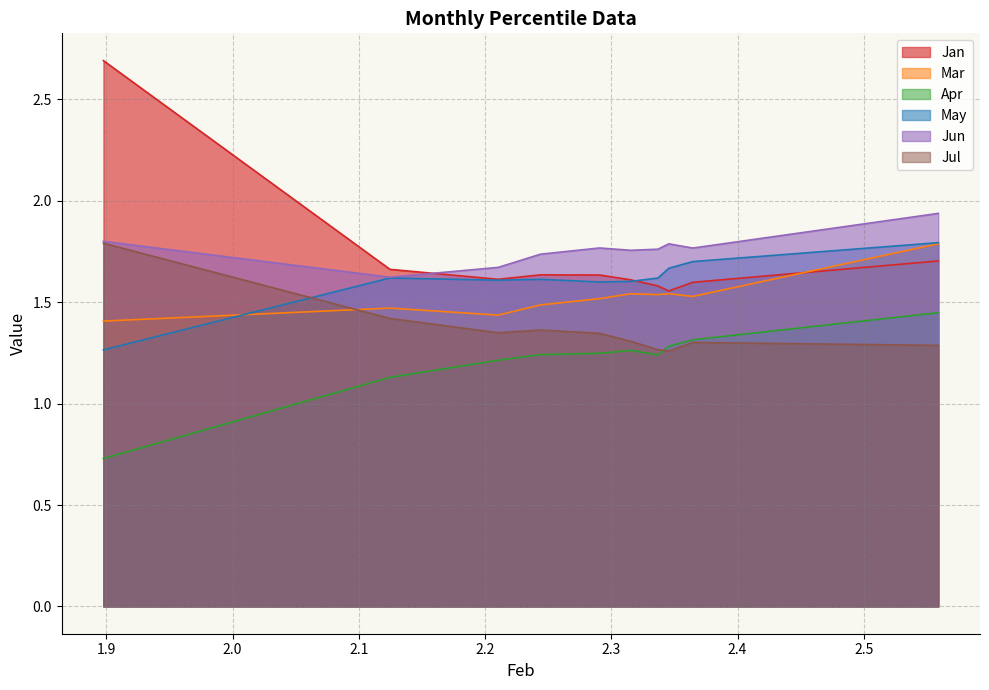

Reading left to right, extract all data points from this chart.

Jan: 2.7	1.7	1.6	1.6	1.6	1.6	1.6	1.6	1.6	1.7
Mar: 1.4	1.5	1.4	1.5	1.5	1.5	1.5	1.5	1.5	1.8
Apr: 0.7	1.1	1.2	1.2	1.2	1.3	1.2	1.3	1.3	1.4
May: 1.3	1.6	1.6	1.6	1.6	1.6	1.6	1.7	1.7	1.8
Jun: 1.8	1.6	1.7	1.7	1.8	1.8	1.8	1.8	1.8	1.9
Jul: 1.8	1.4	1.3	1.4	1.3	1.3	1.3	1.3	1.3	1.3